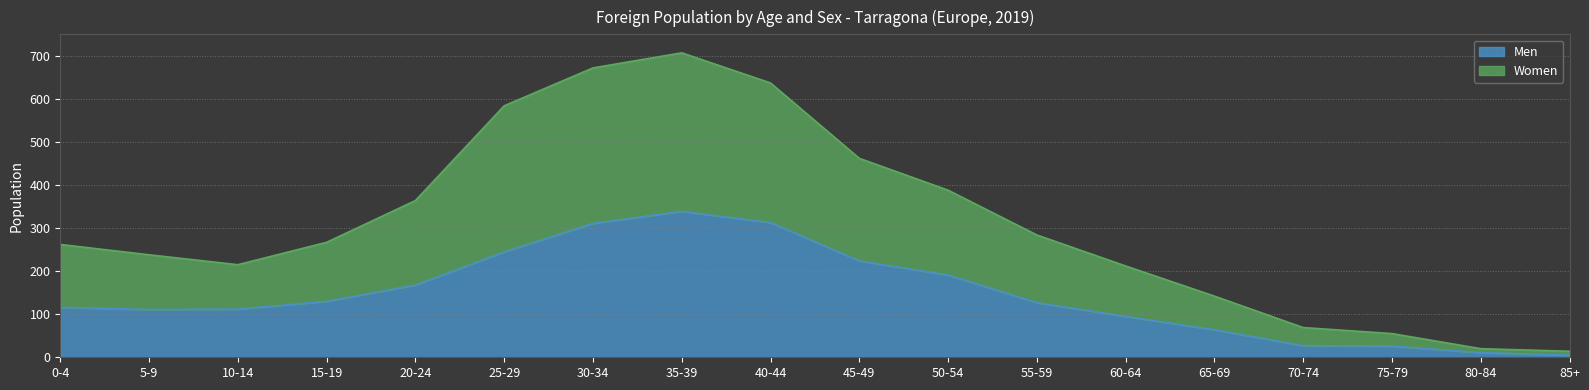

The Men series shows 311 at 30-34. True or false?

True